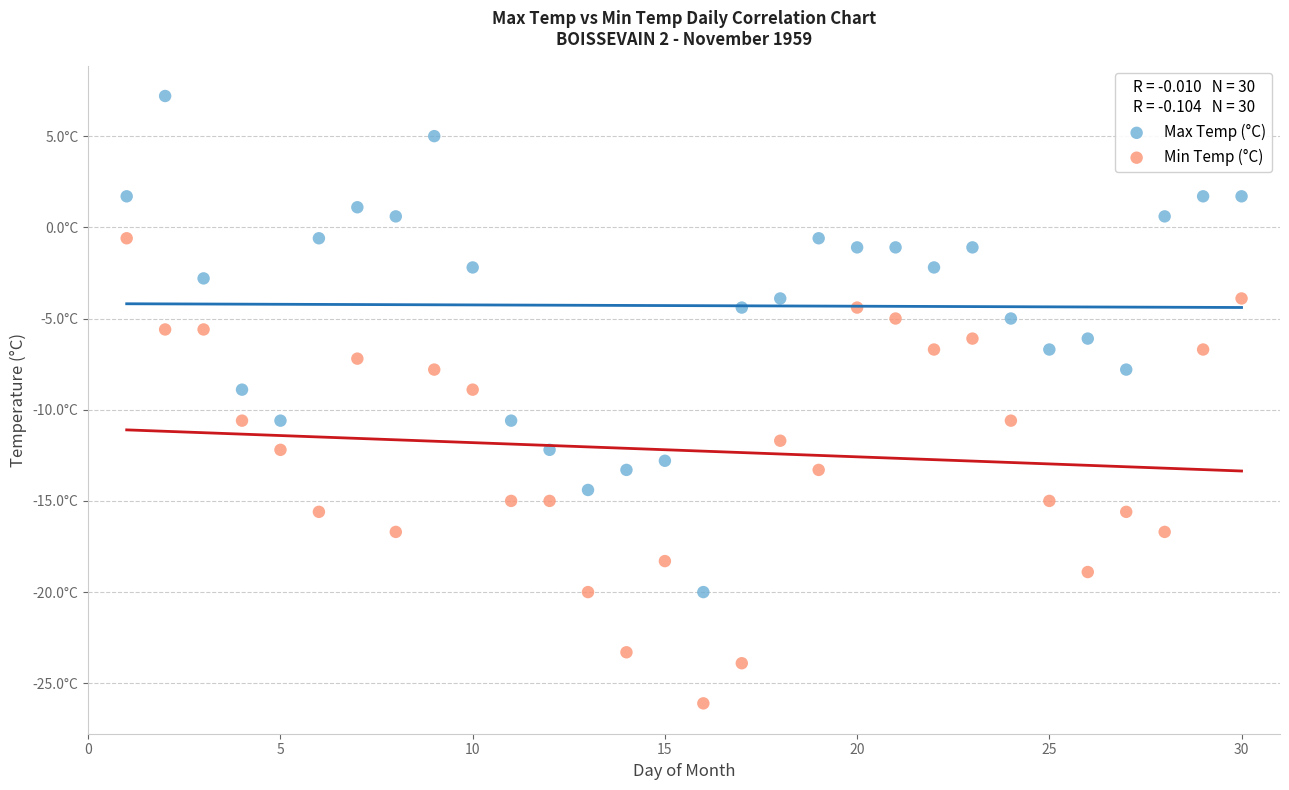

Which series reaches the maximum Y coordinate?

Max Temp (°C)